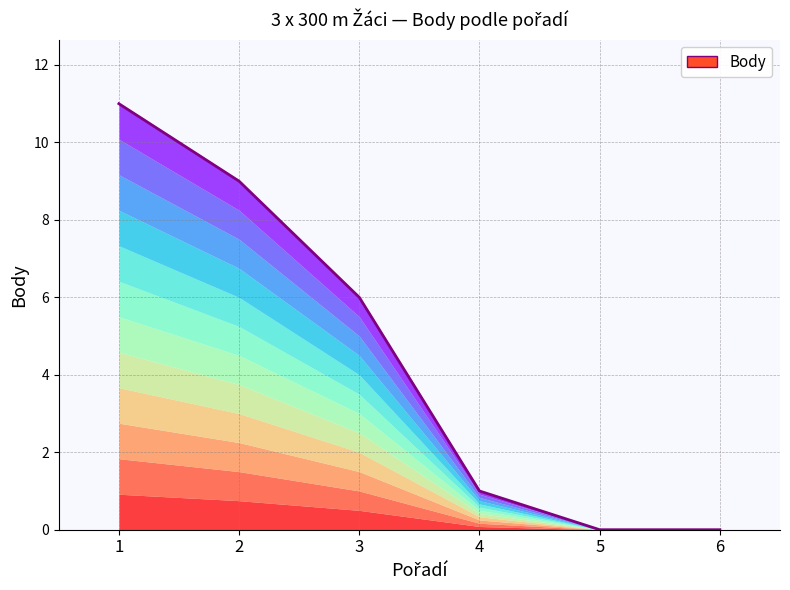

What is the difference between the values at 4 and 5?

1